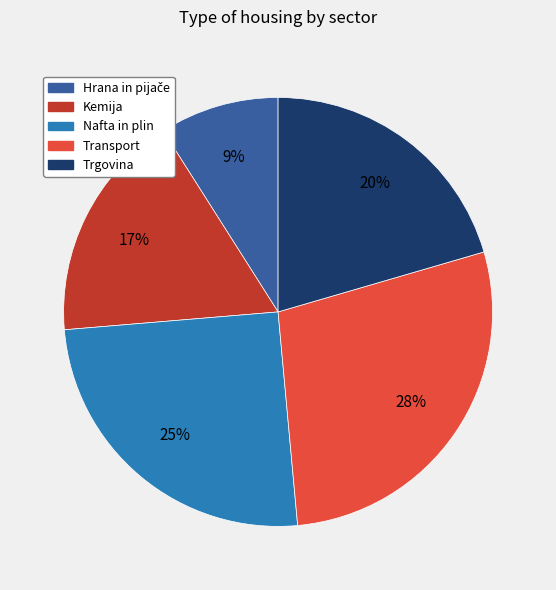

The Kemija slice represents 17% of the pie. True or false?

True